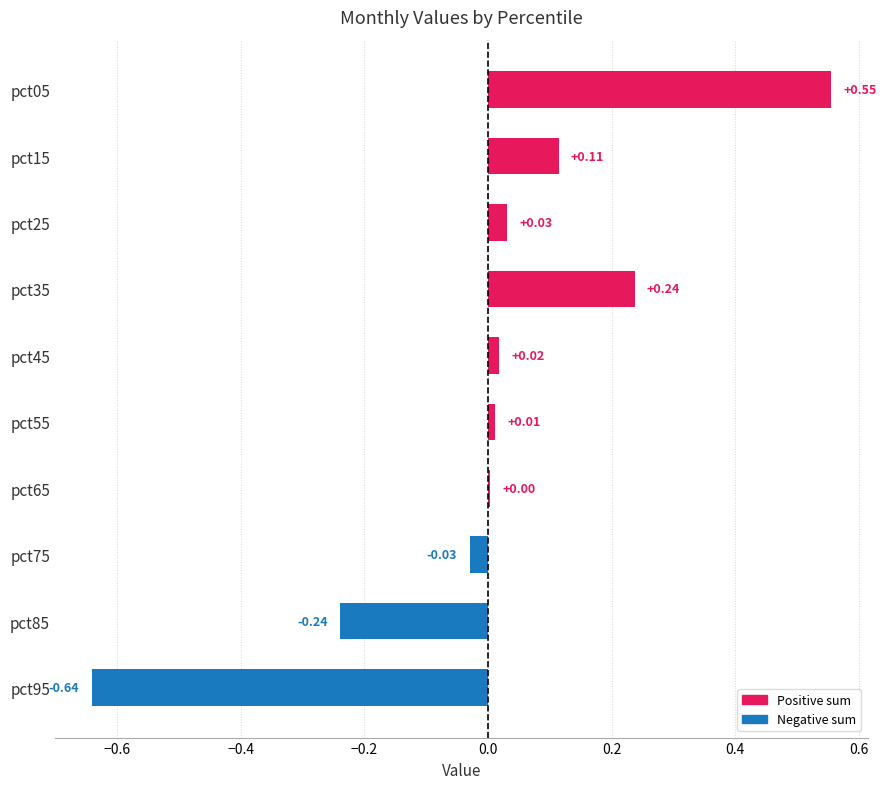

What is the change in value from pct25 to pct35?

+0.2